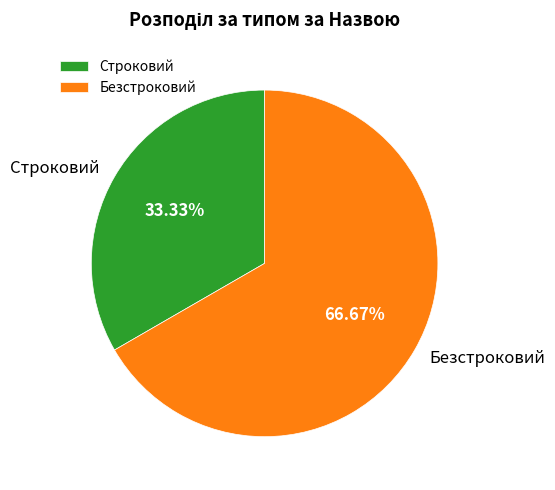

To the nearest percent, what percentage of the pie is Безстроковий?

67%